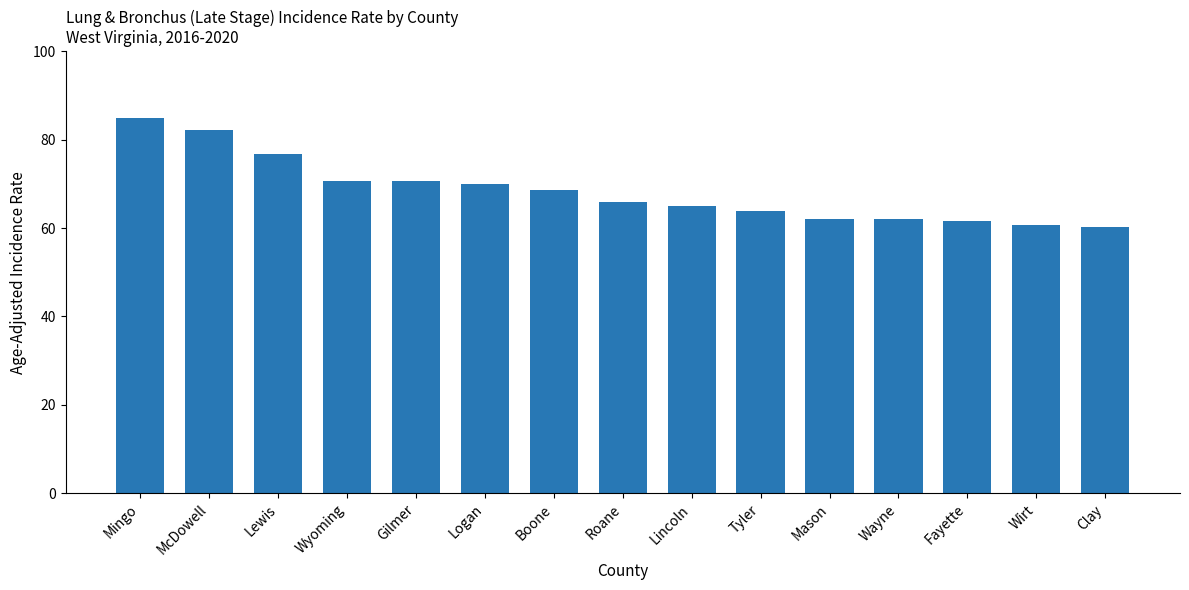

Approximately how many times larger is the value at Clay compared to Lincoln?

0.9